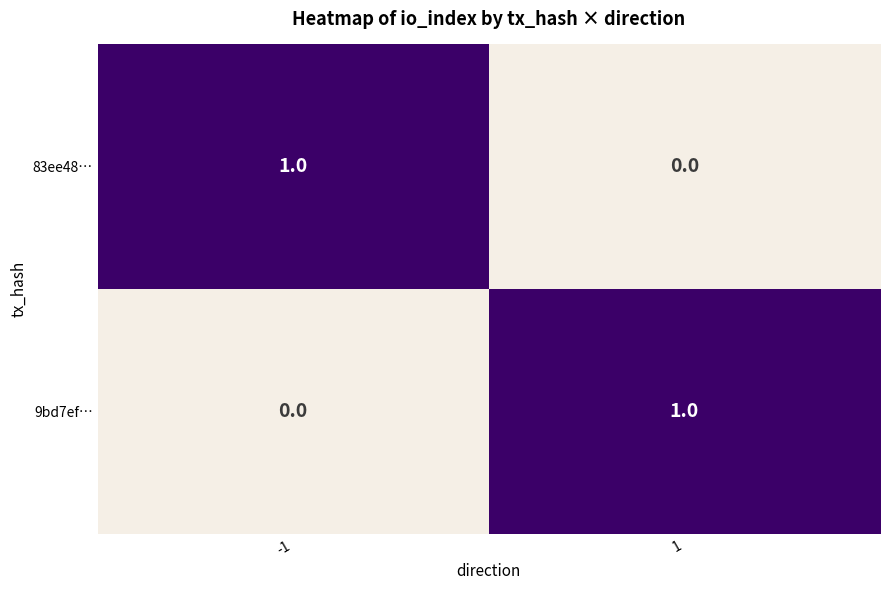

At 1, list the series in order from largest to smallest.

9bd7ef…, 83ee48…